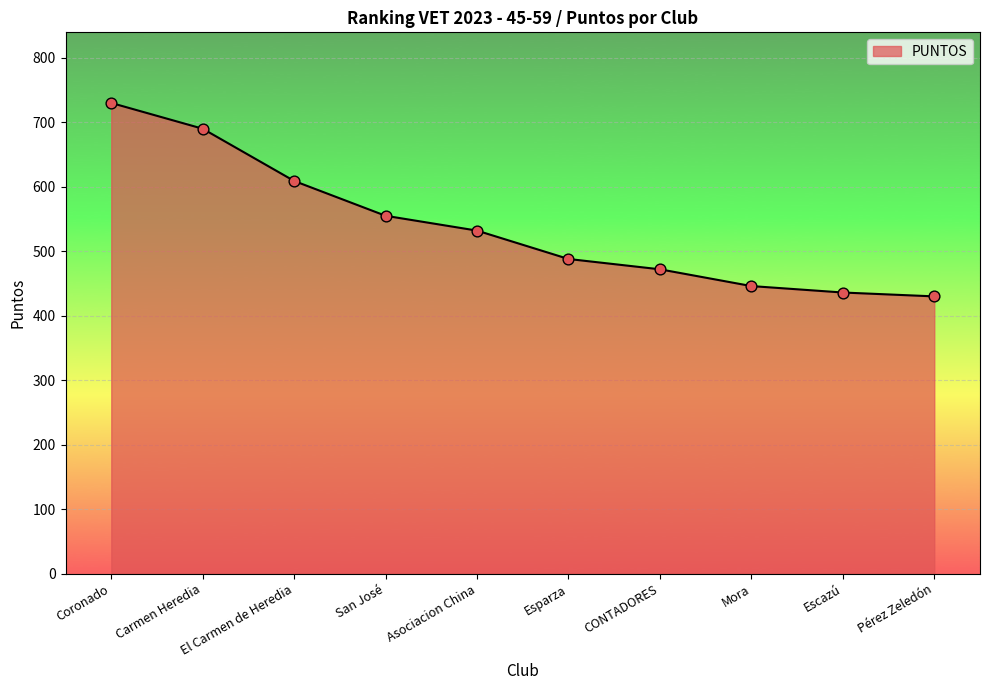

What is the change in value from Carmen Heredia to Asociacion China?

-158